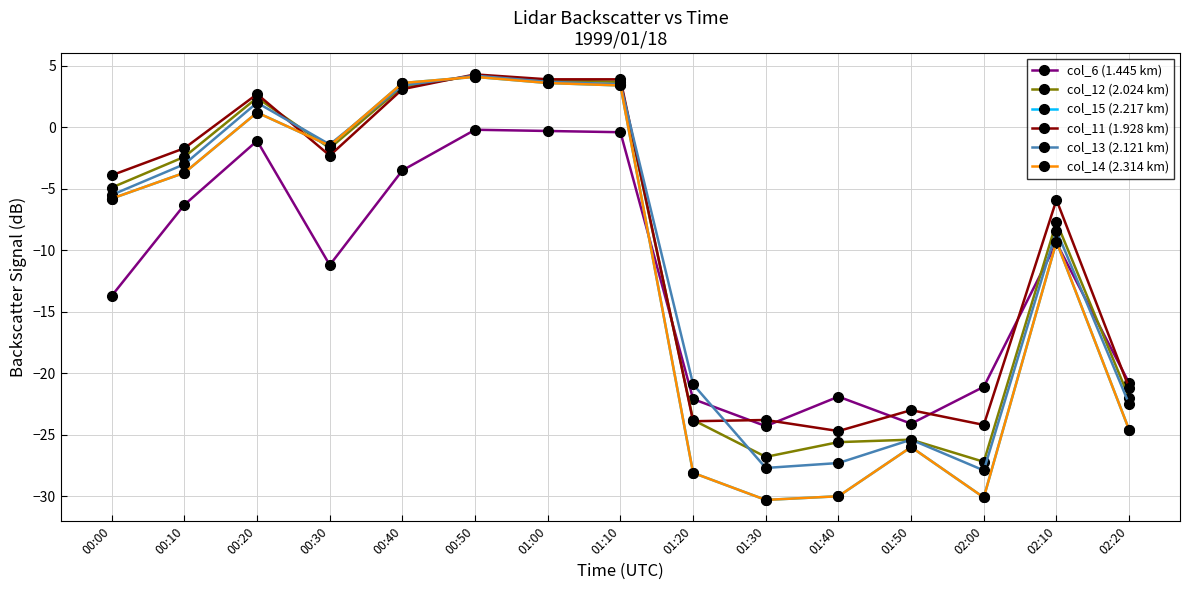

How many interior local valleys does the col_13 (2.121 km) series have?

3